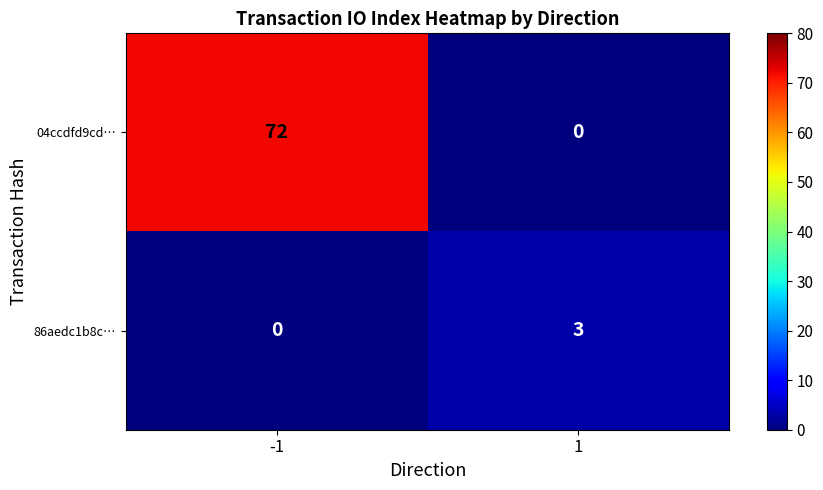

Rank the series at -1 from highest to lowest value.

04ccdfd9cd…, 86aedc1b8c…